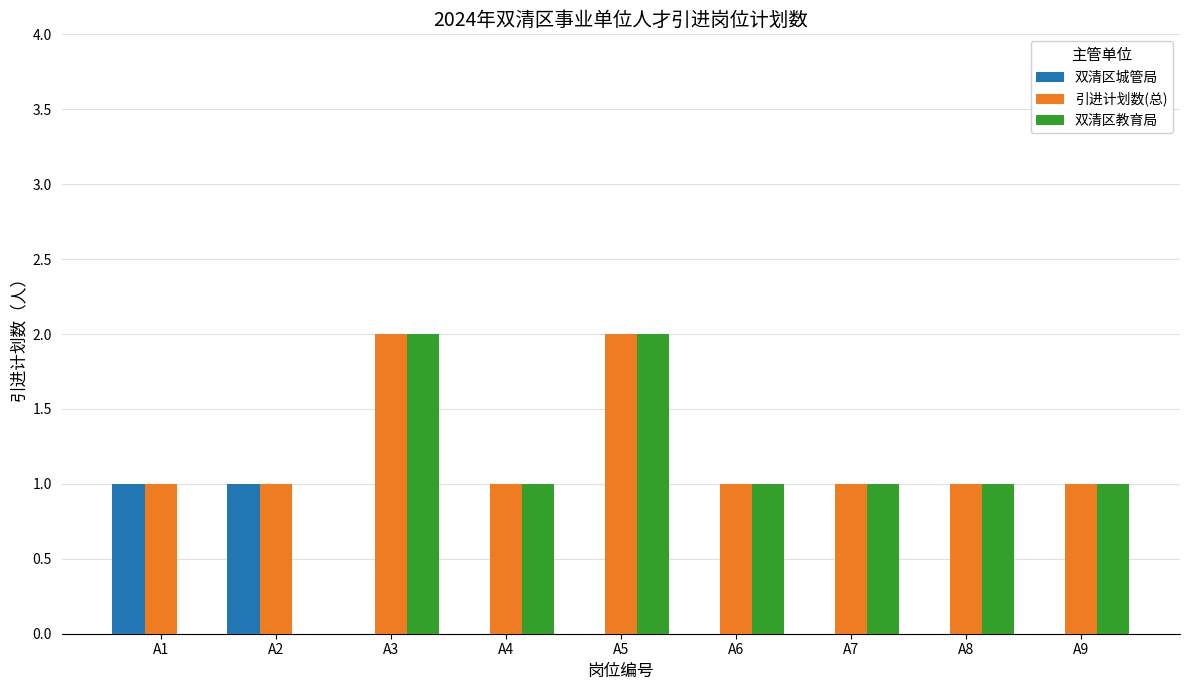

Which series has the largest total across all categories?

引进计划数(总)